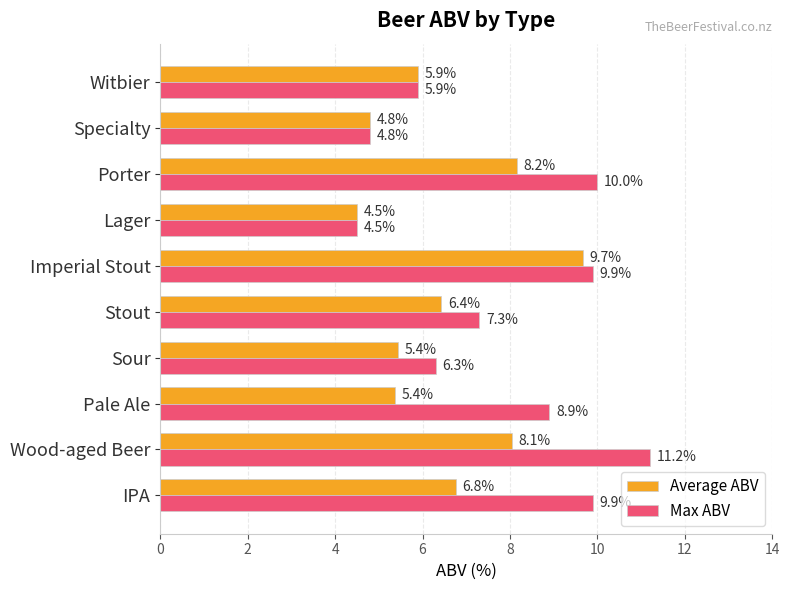

What is the minimum value for Average ABV?

4.5